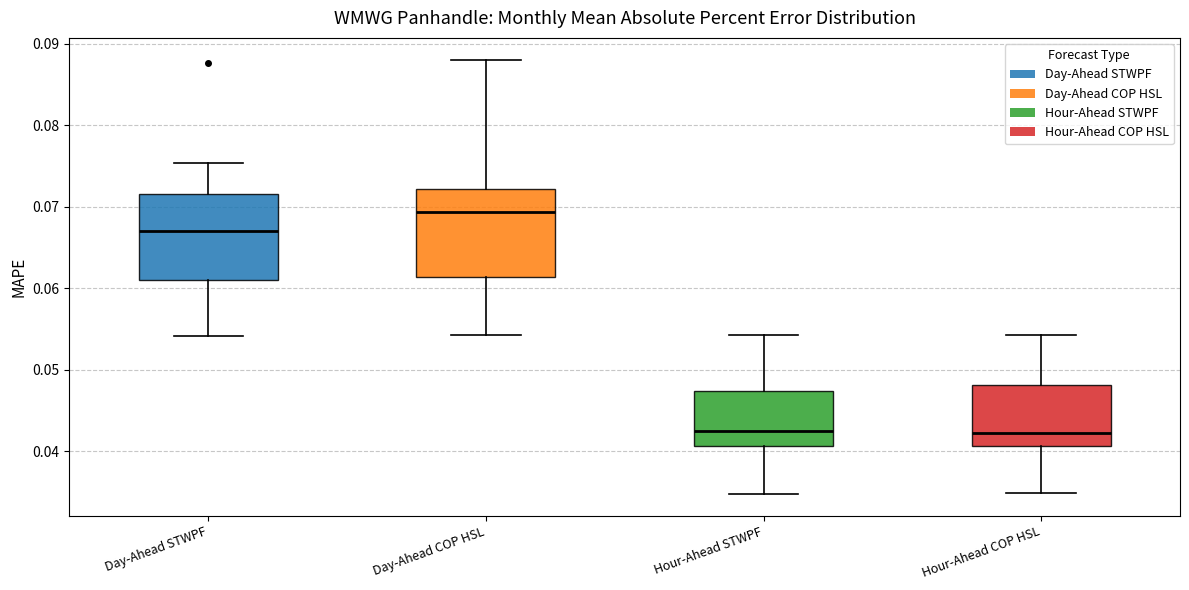

Reading left to right, transcribe this box plot: for each box, give where its median line is, the range the box spans, and where its two whiskers end, as read against the y-axis. The values are not printed on the chart, so give them approximately, as read against the axis.

Day-Ahead STWPF: median 0.067, box 0.061 to 0.072, whiskers 0.054 to 0.075
Day-Ahead COP HSL: median 0.069, box 0.061 to 0.072, whiskers 0.054 to 0.088
Hour-Ahead STWPF: median 0.042, box 0.041 to 0.047, whiskers 0.035 to 0.054
Hour-Ahead COP HSL: median 0.042, box 0.041 to 0.048, whiskers 0.035 to 0.054